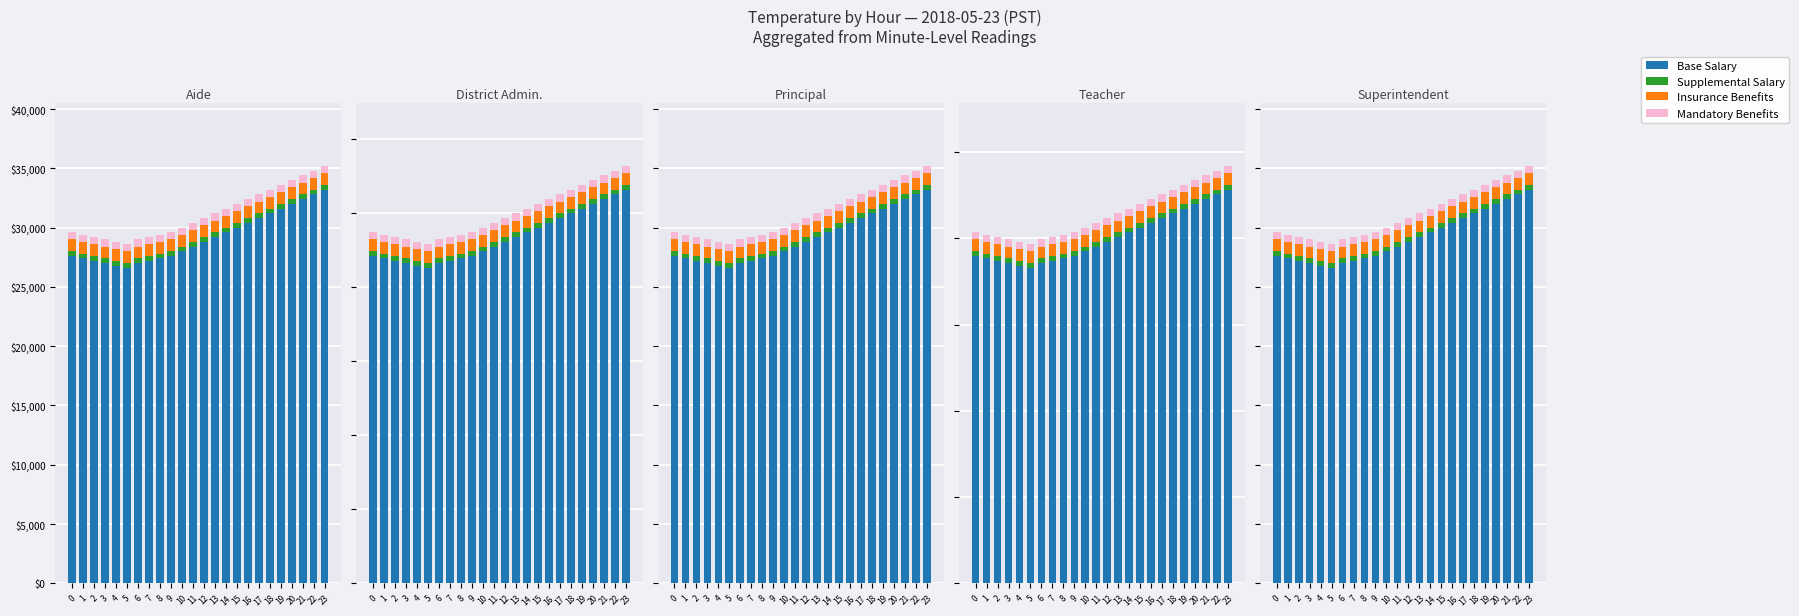

What are all the series names shown in the legend?

Base Salary, Supplemental Salary, Insurance Benefits, Mandatory Benefits